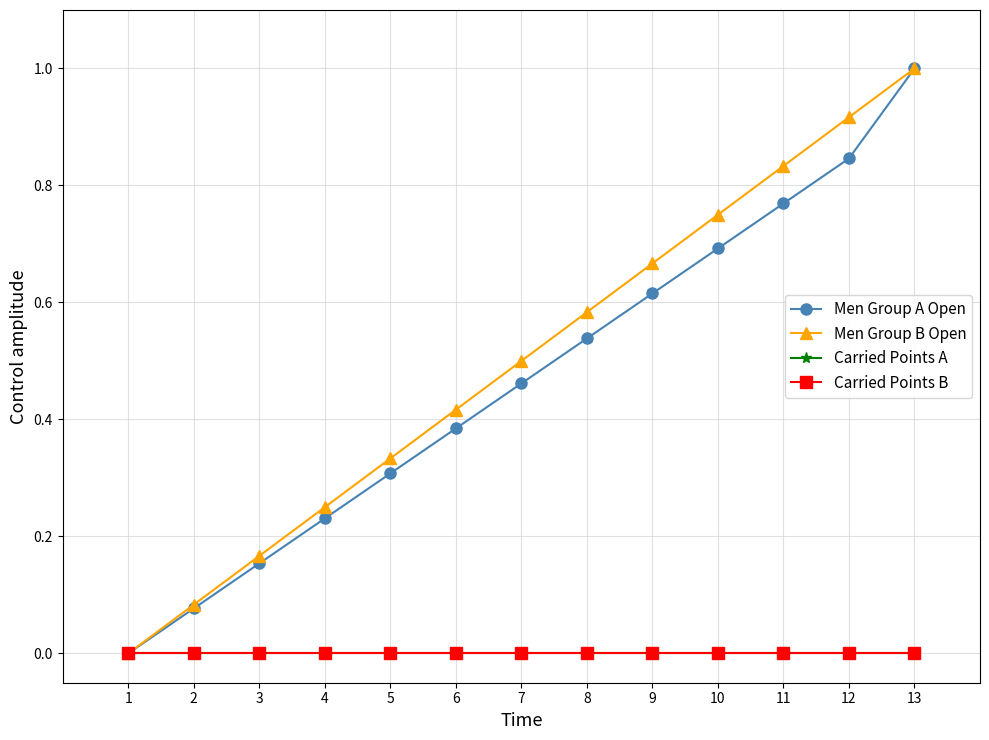

Reading right to left, extract all data points from this chart.

Men Group A Open: 13=1.0	12=0.8	11=0.8	10=0.7	9=0.6	8=0.5	7=0.5	6=0.4	5=0.3	4=0.2	3=0.2	2=0.1	1=0.0
Men Group B Open: 13=1.0	12=0.9	11=0.8	10=0.8	9=0.7	8=0.6	7=0.5	6=0.4	5=0.3	4=0.2	3=0.2	2=0.1	1=0.0
Carried Points A: 13=0.0	12=0.0	11=0.0	10=0.0	9=0.0	8=0.0	7=0.0	6=0.0	5=0.0	4=0.0	3=0.0	2=0.0	1=0.0
Carried Points B: 13=0.0	12=0.0	11=0.0	10=0.0	9=0.0	8=0.0	7=0.0	6=0.0	5=0.0	4=0.0	3=0.0	2=0.0	1=0.0